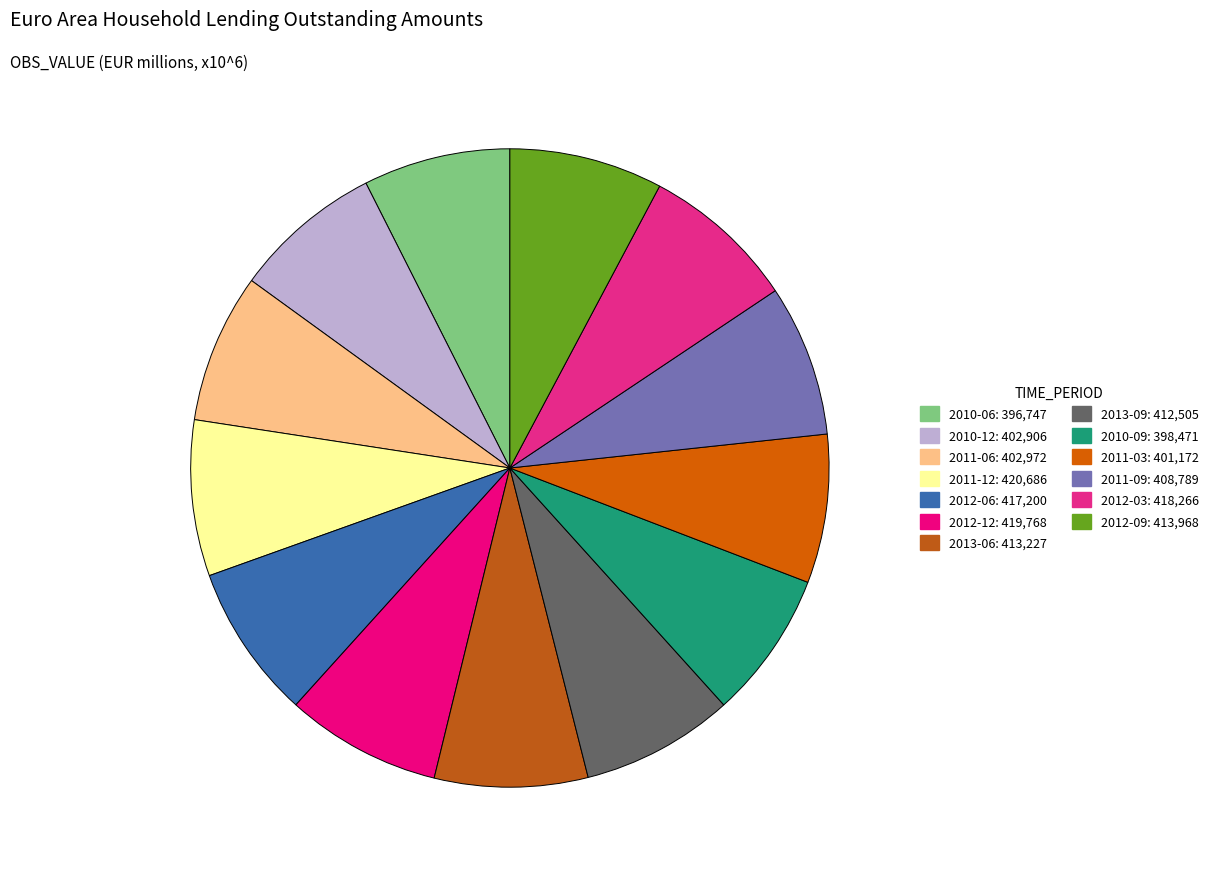

Combined, what portion of the pie is 2011-09 and 2010-09?

15.2%